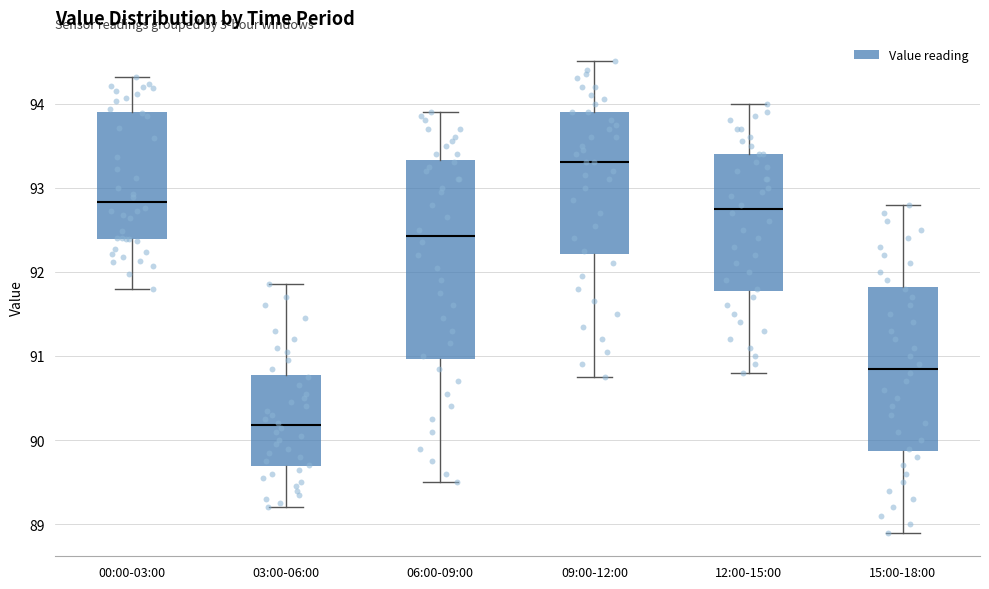

Which box has the lowest median line?

03:00-06:00